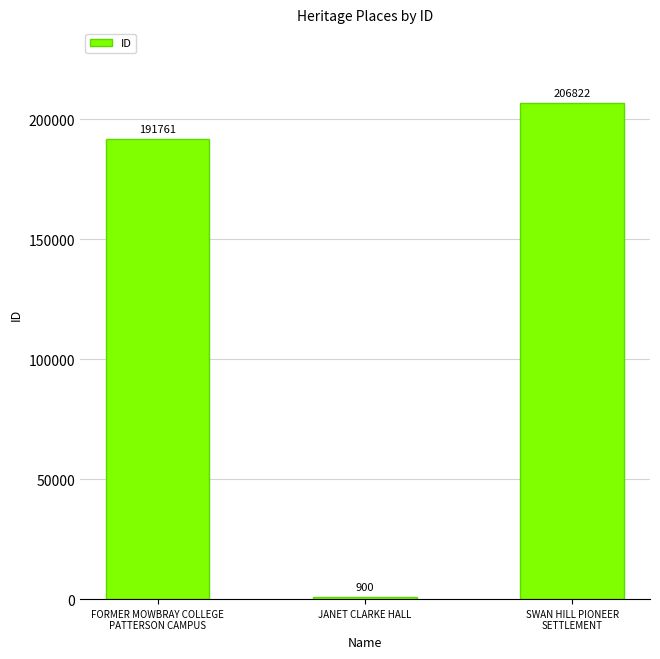

Approximately how many times larger is the value at SWAN HILL PIONEER
SETTLEMENT compared to JANET CLARKE HALL?

229.8